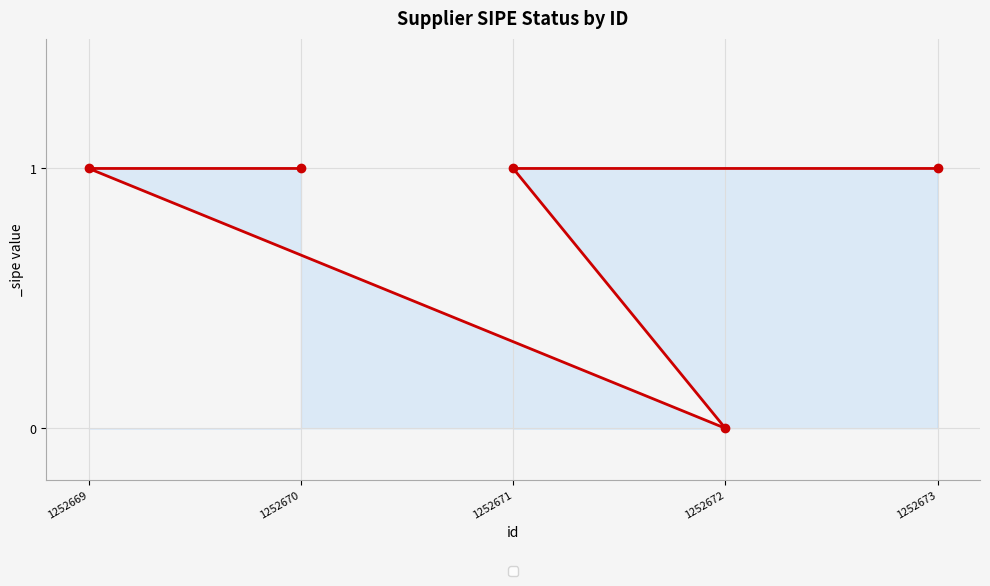

How many values are between 1 and 2?

4